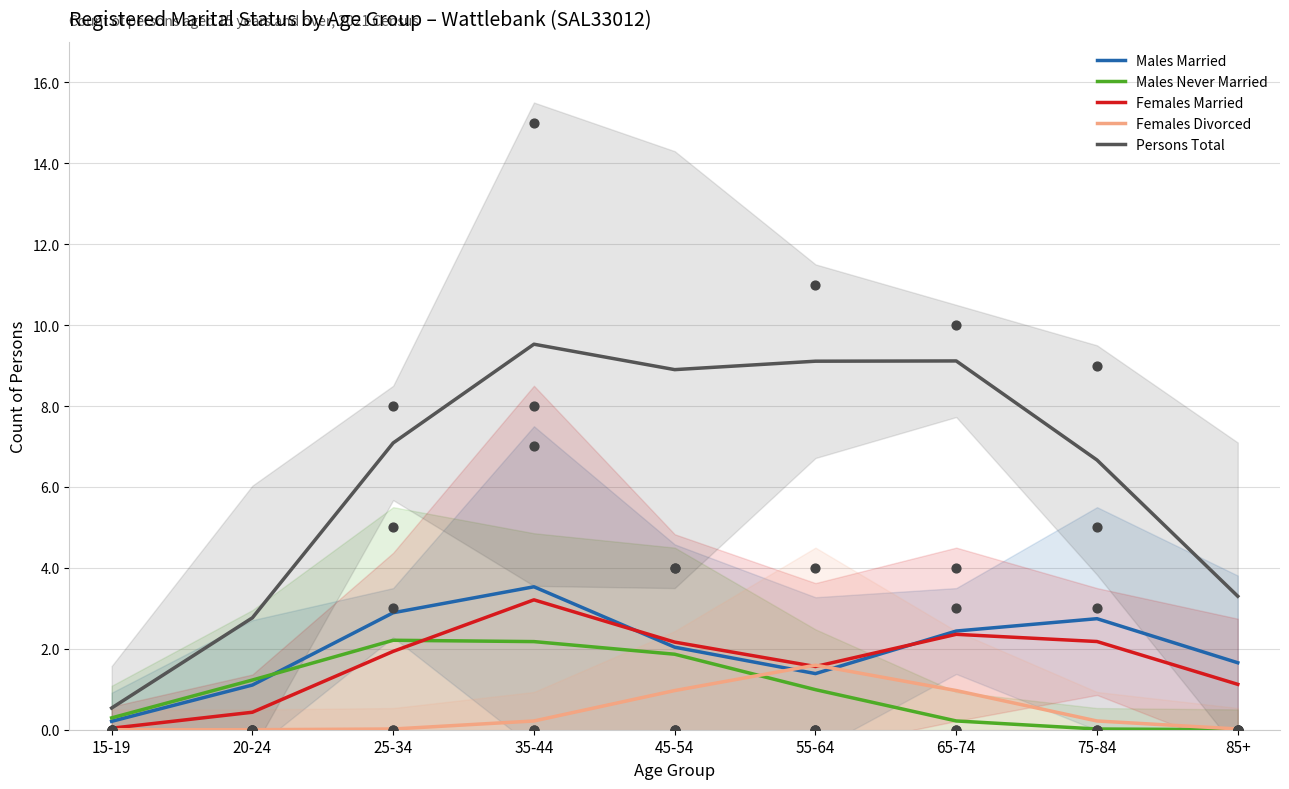

Which series contains the highest Y value?

Persons Total